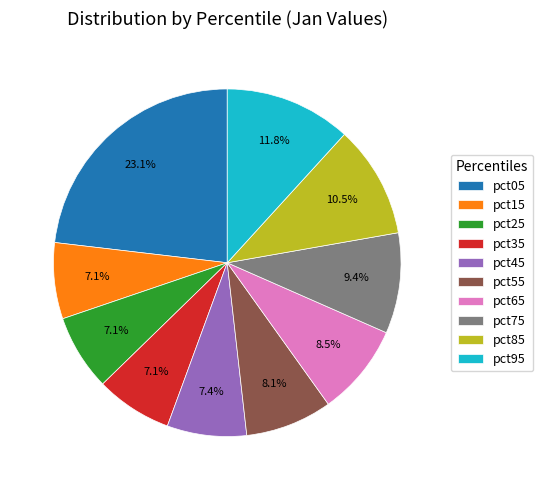

Which slice is the largest?

pct05